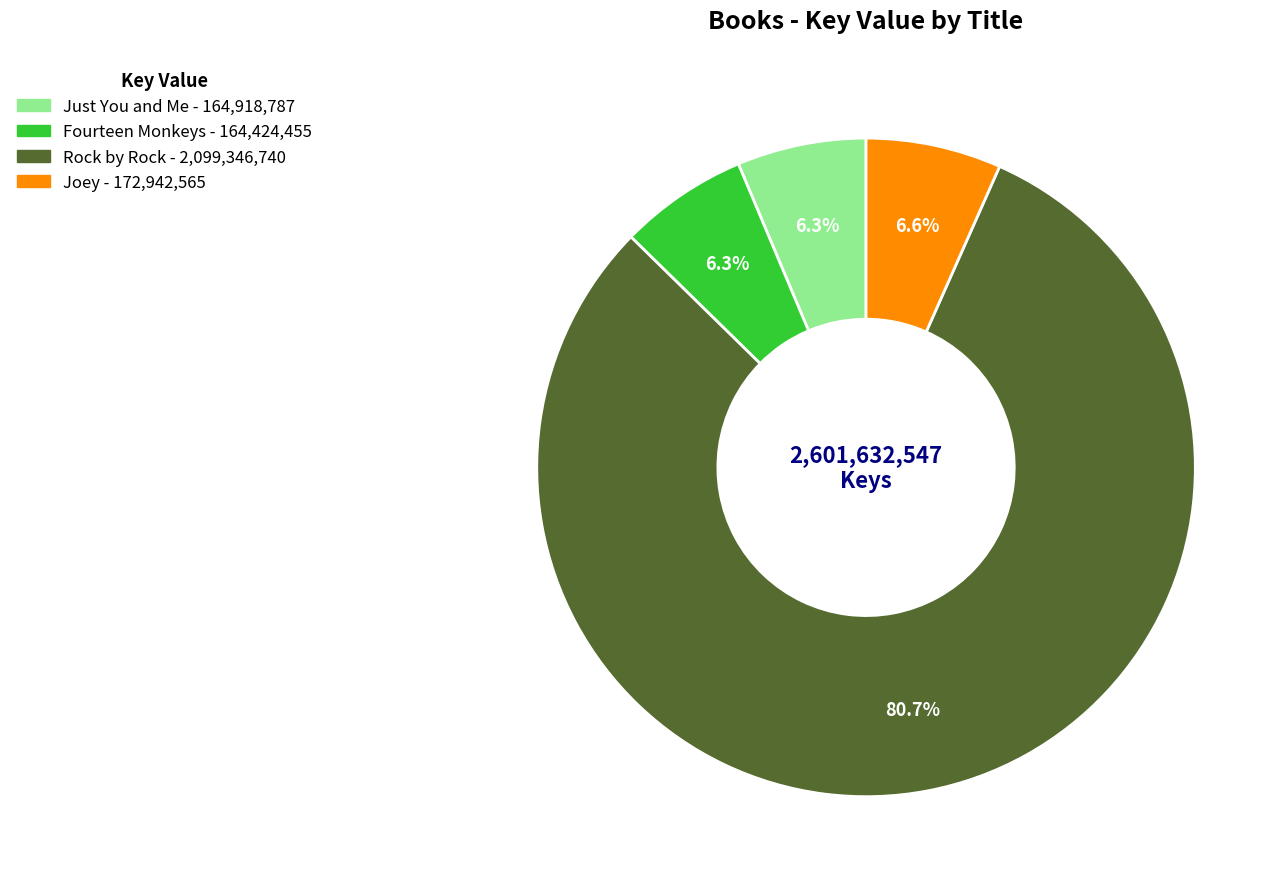

Which category has the biggest portion of the pie?

Rock by Rock